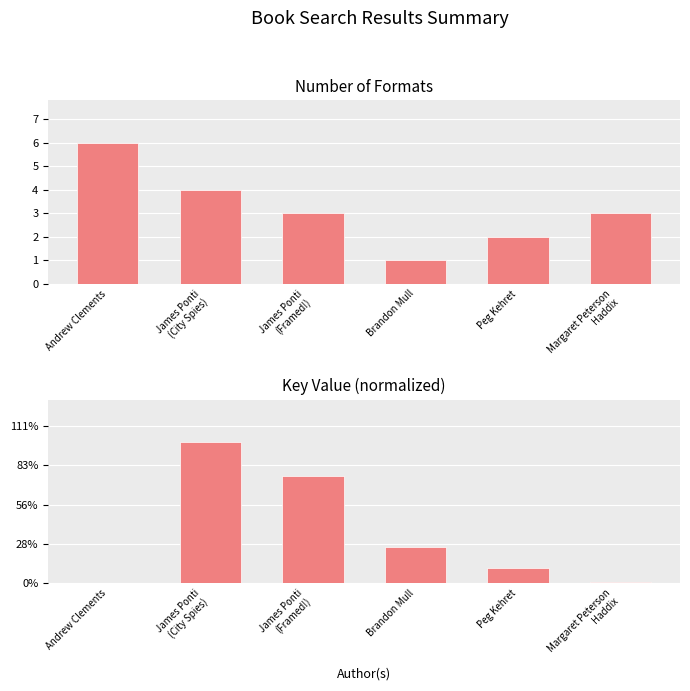

What is the value of the Key (normalized) bar at the 5th from the left?

1.9